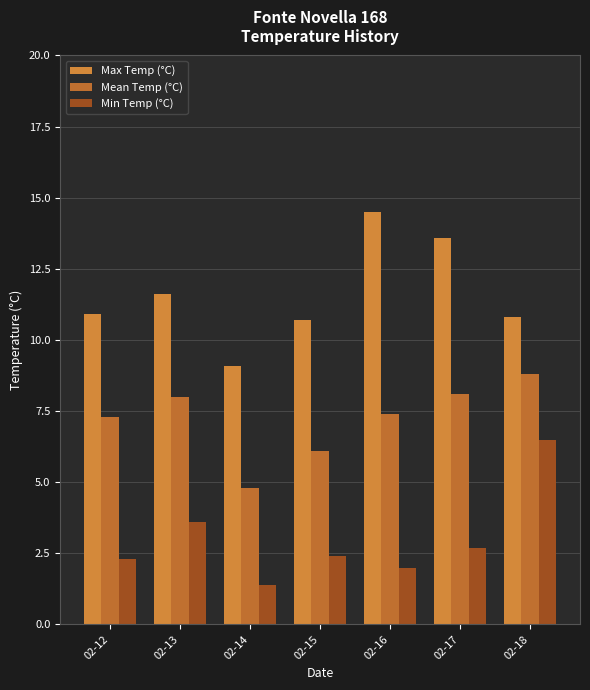

Are the bars horizontal?

No